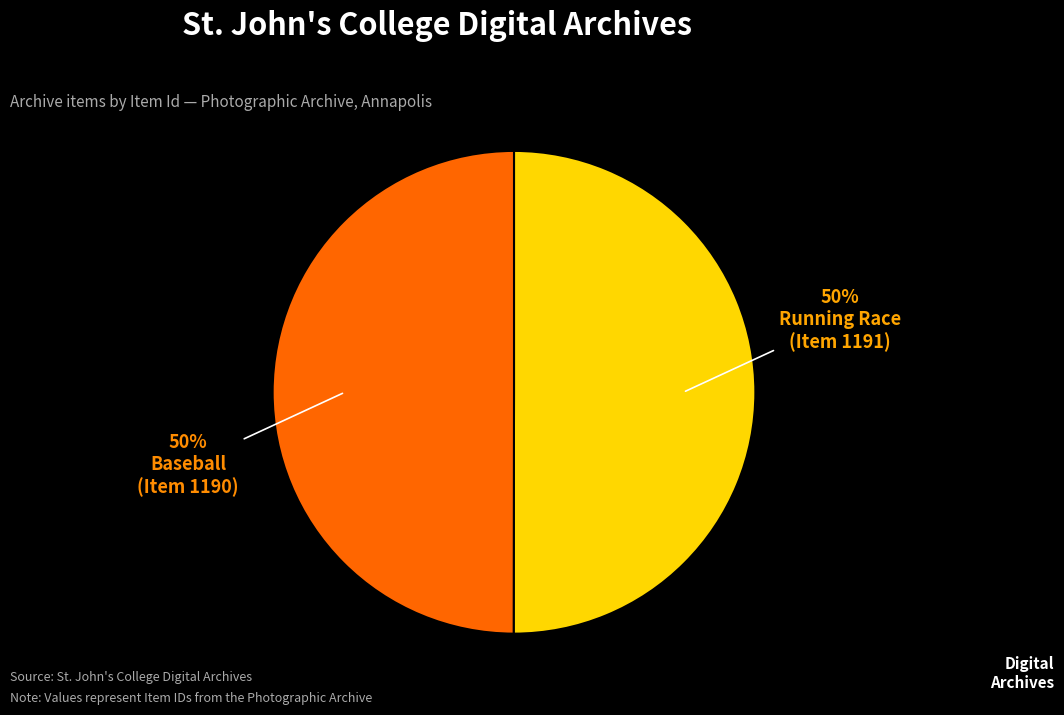

How many segments does this pie chart have?

2